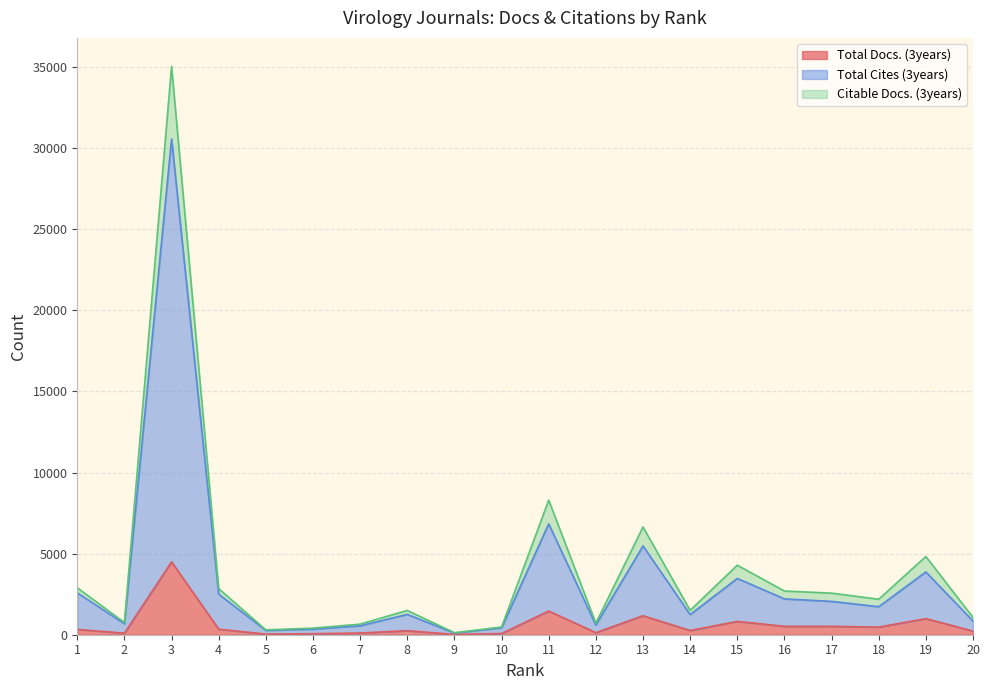

What is the difference between the second highest and minimum values in the Total Docs. (3years) series?

1441